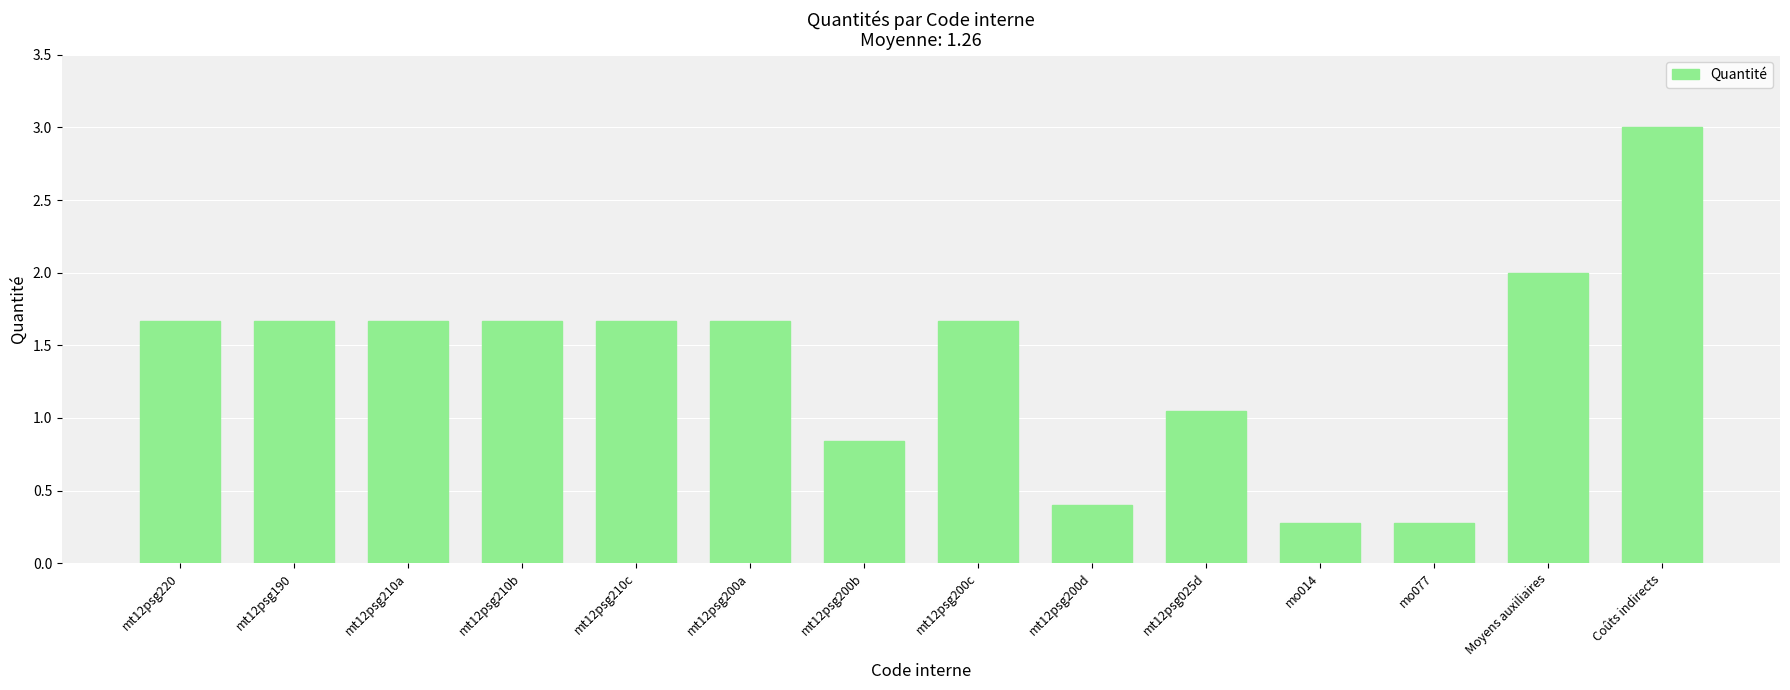

What position from the left is mt12psg200a?

6